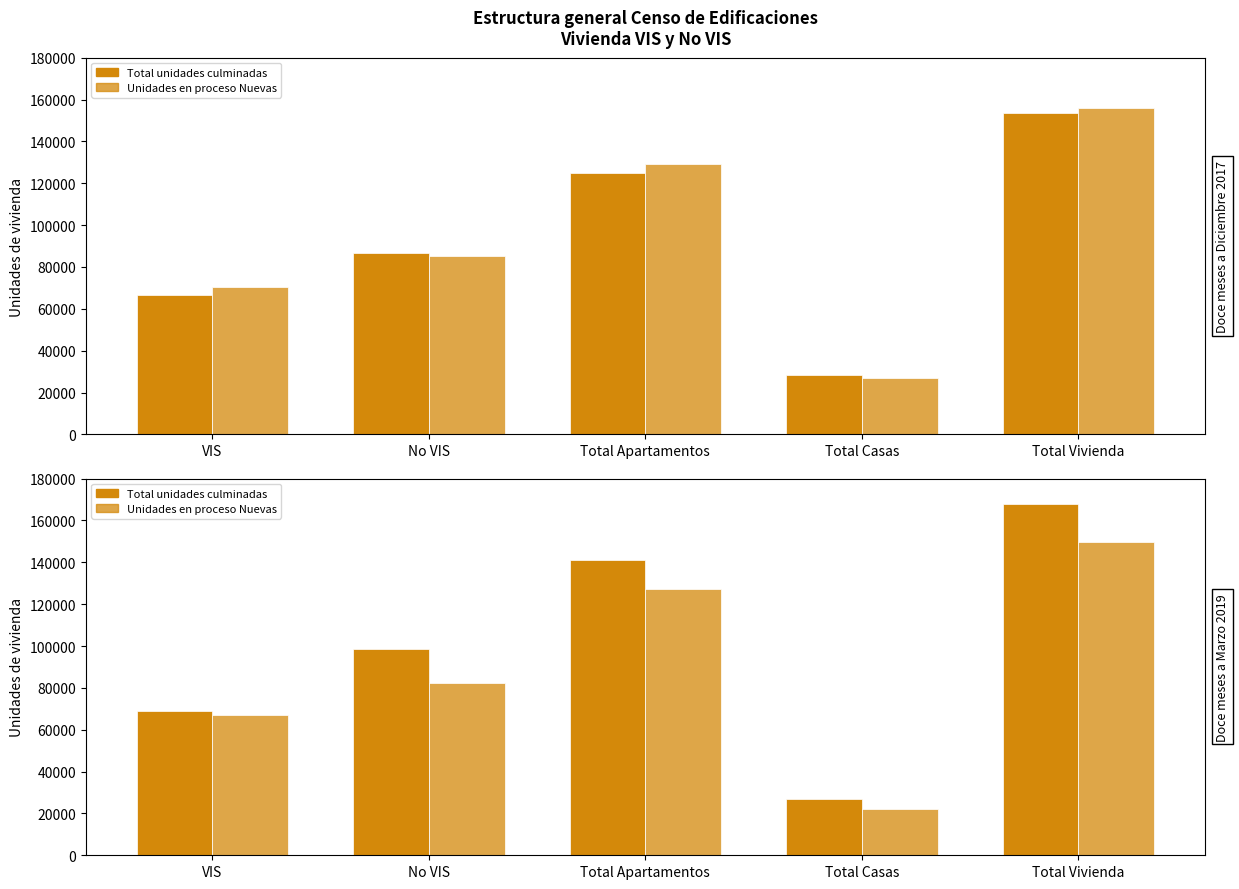

At how many categories does at least one series exceed 125753?

2